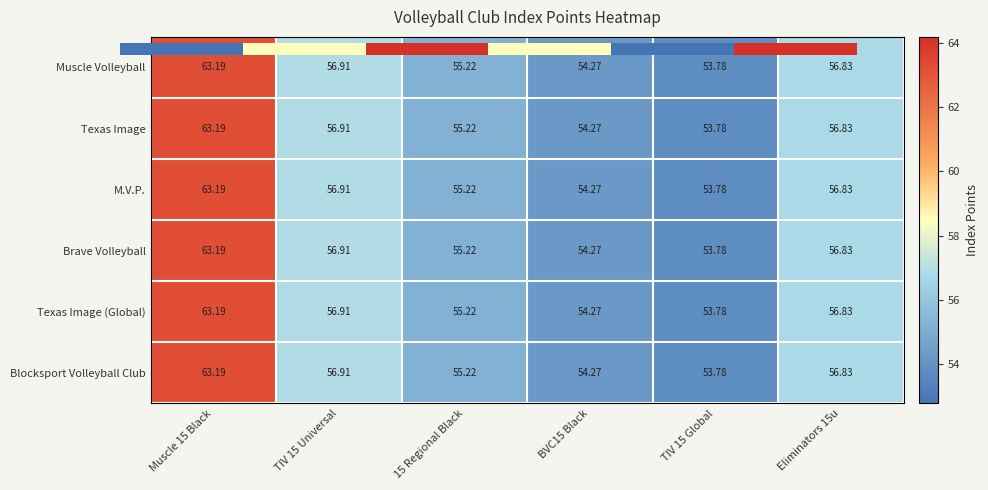

Is the value of Texas Image (Global) at BVC15 Black greater than the value of Brave Volleyball at Muscle 15 Black?

No